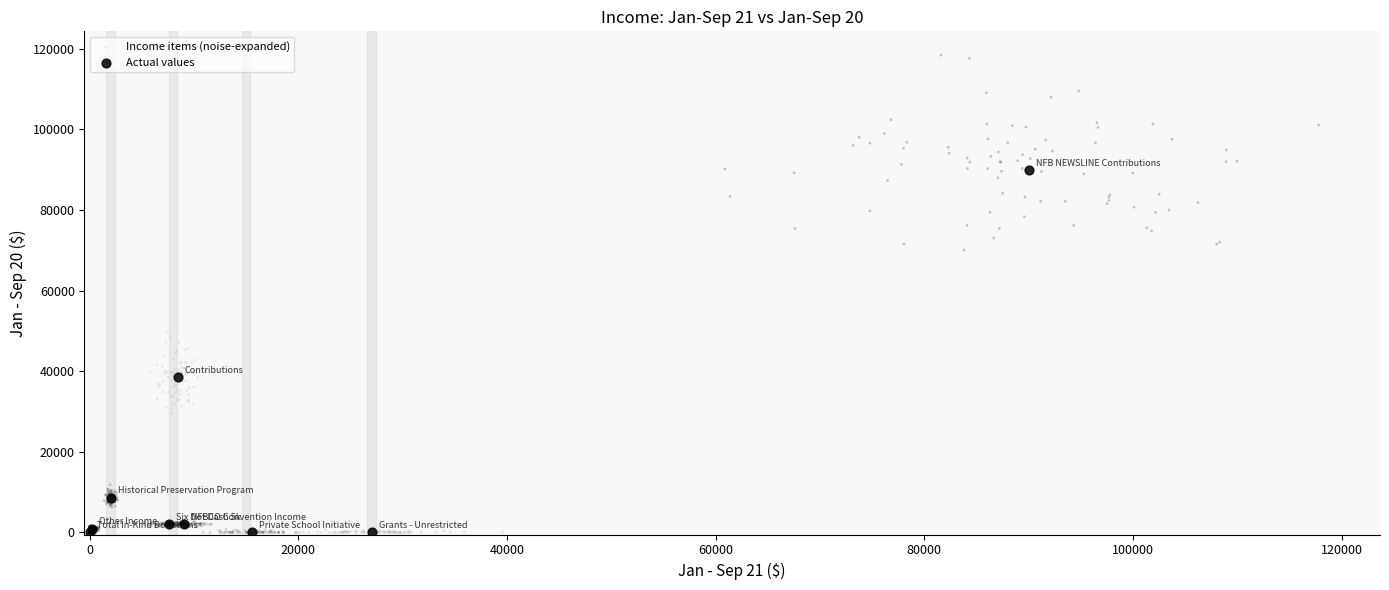

Which series has the widest spread of Y values?

Income items (noise-expanded)